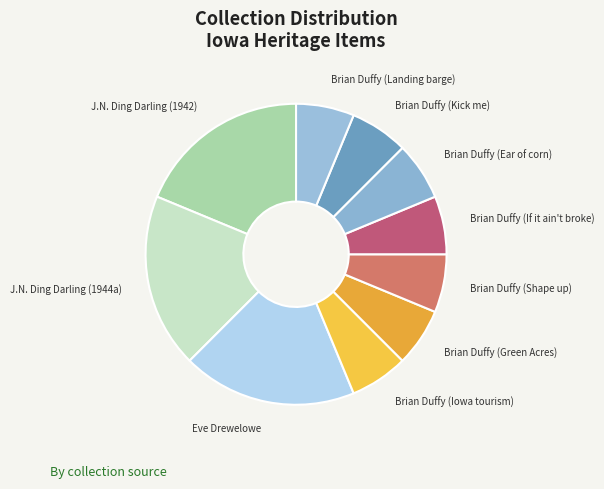

Is it true that J.N. Ding Darling (1942) is 6% of the pie?

False